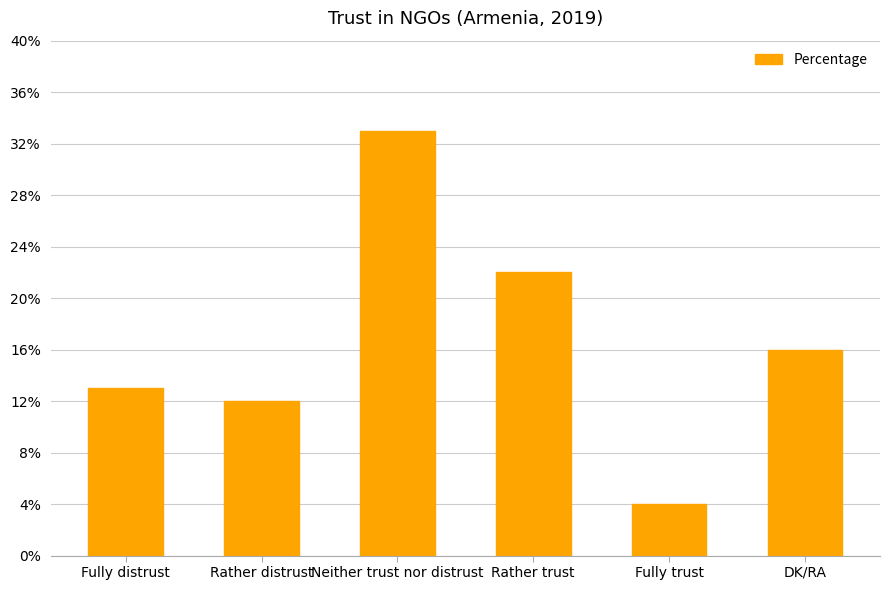

Which category has the lowest value across all series?

Fully trust